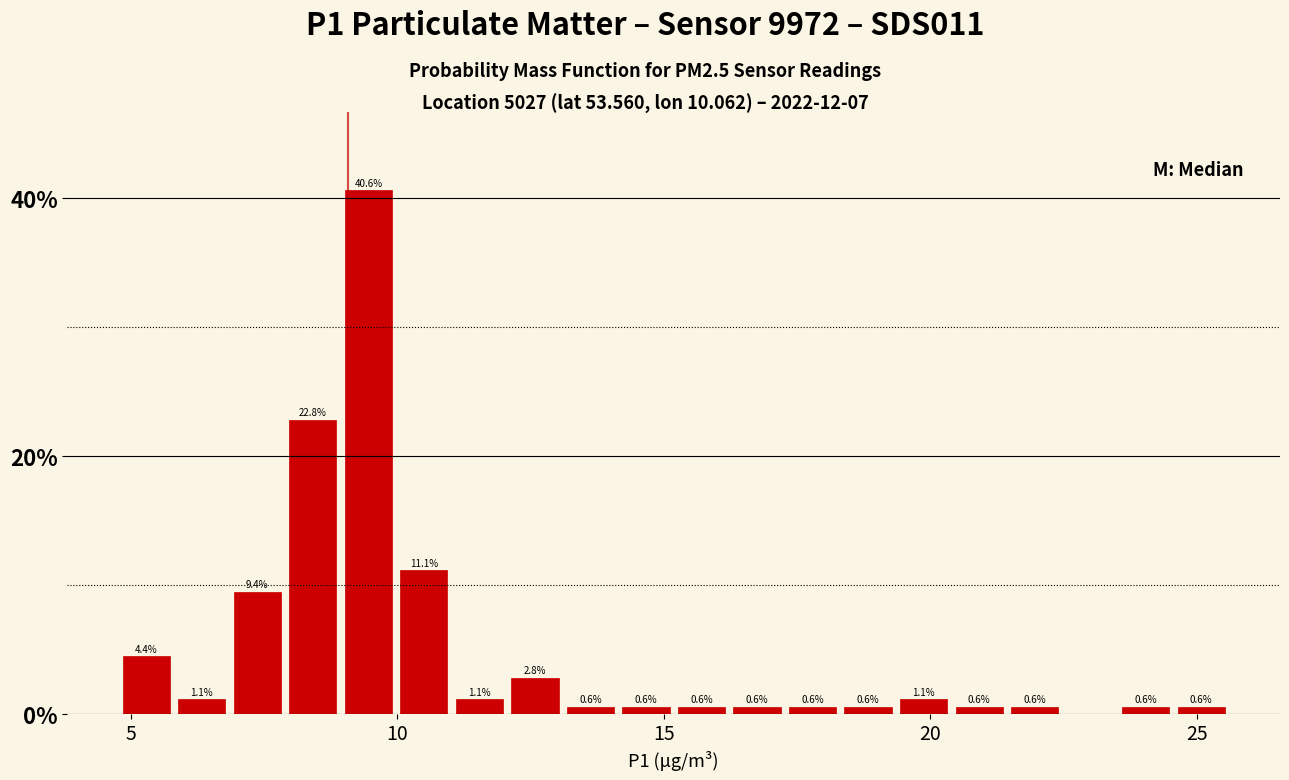

Read against the x-axis, roughly where is the centre of the tallest bar?

9.5